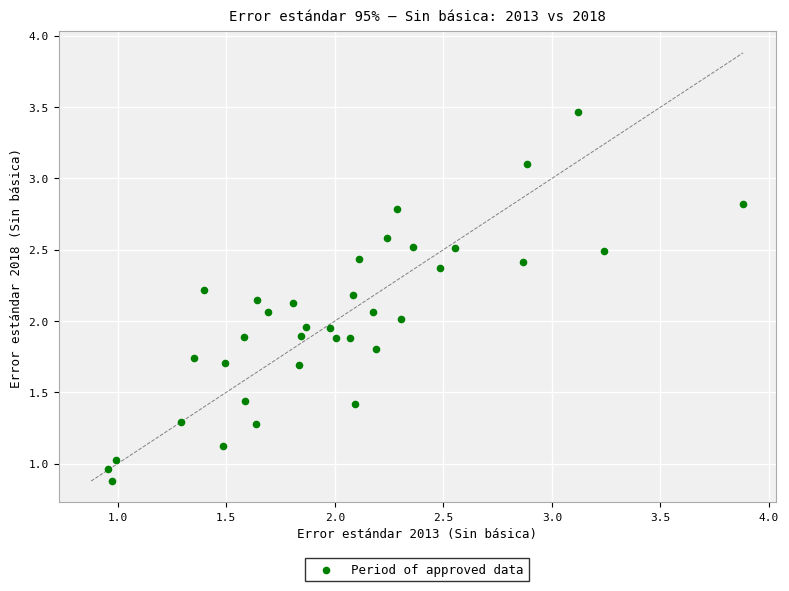

What is the range of X values (max minus min)?

2.9